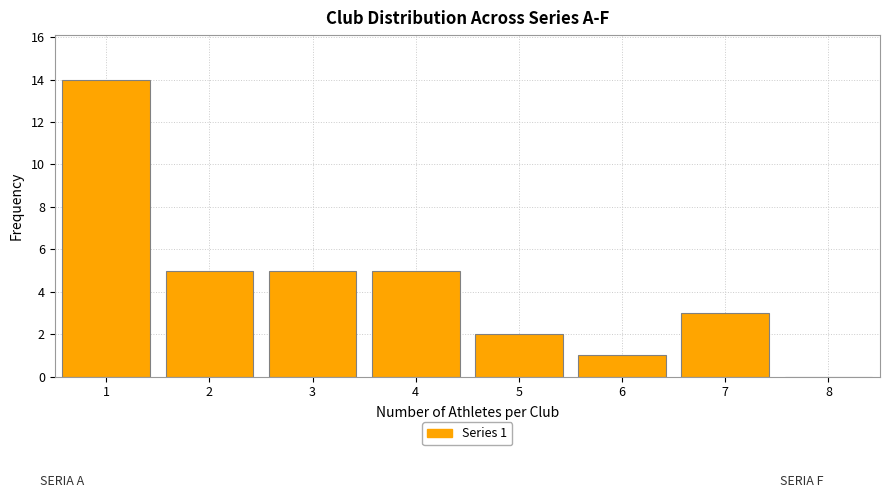

Which range on the x-axis has the tallest bar?

0.5 to 1.5